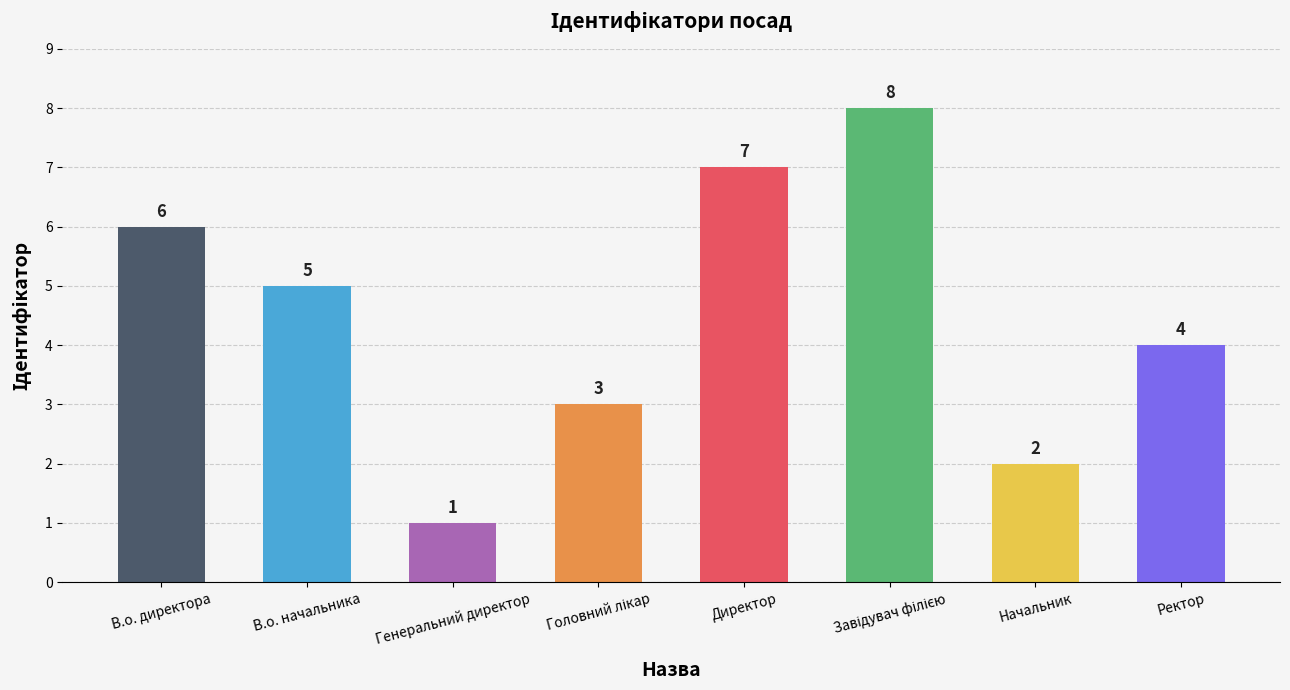

What position from the right is В.о. начальника?

7